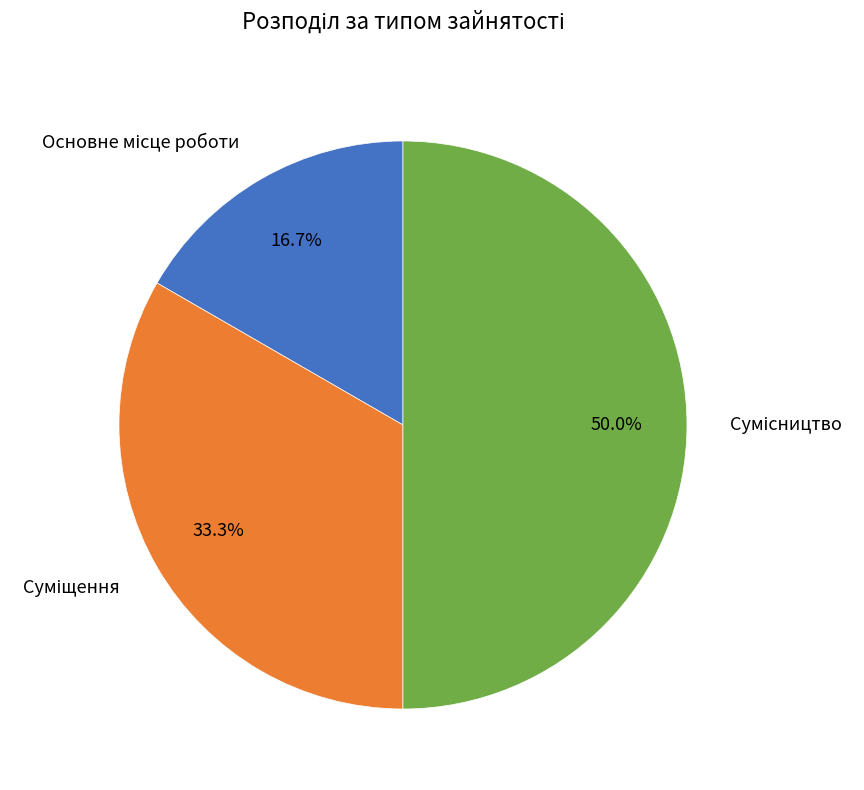

Which slice is the largest?

Сумісництво